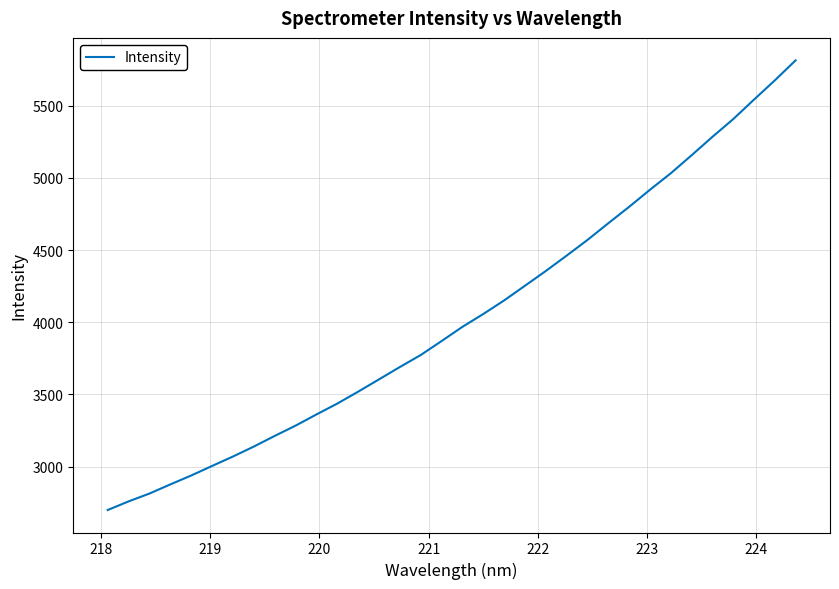

What is the smallest value displayed?

2698.8